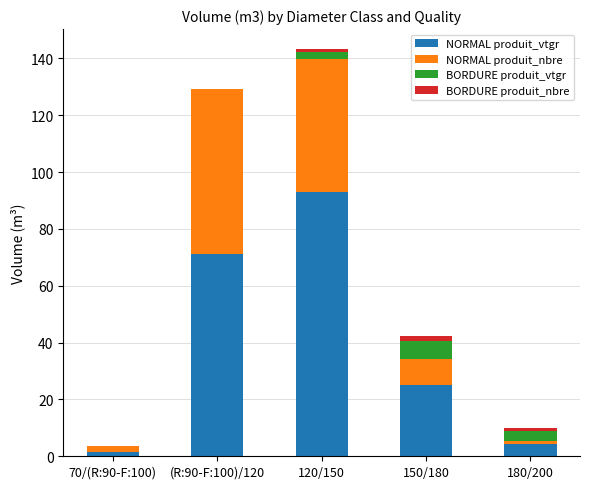

What is the highest value of the NORMAL produit_vtgr series?

92.9